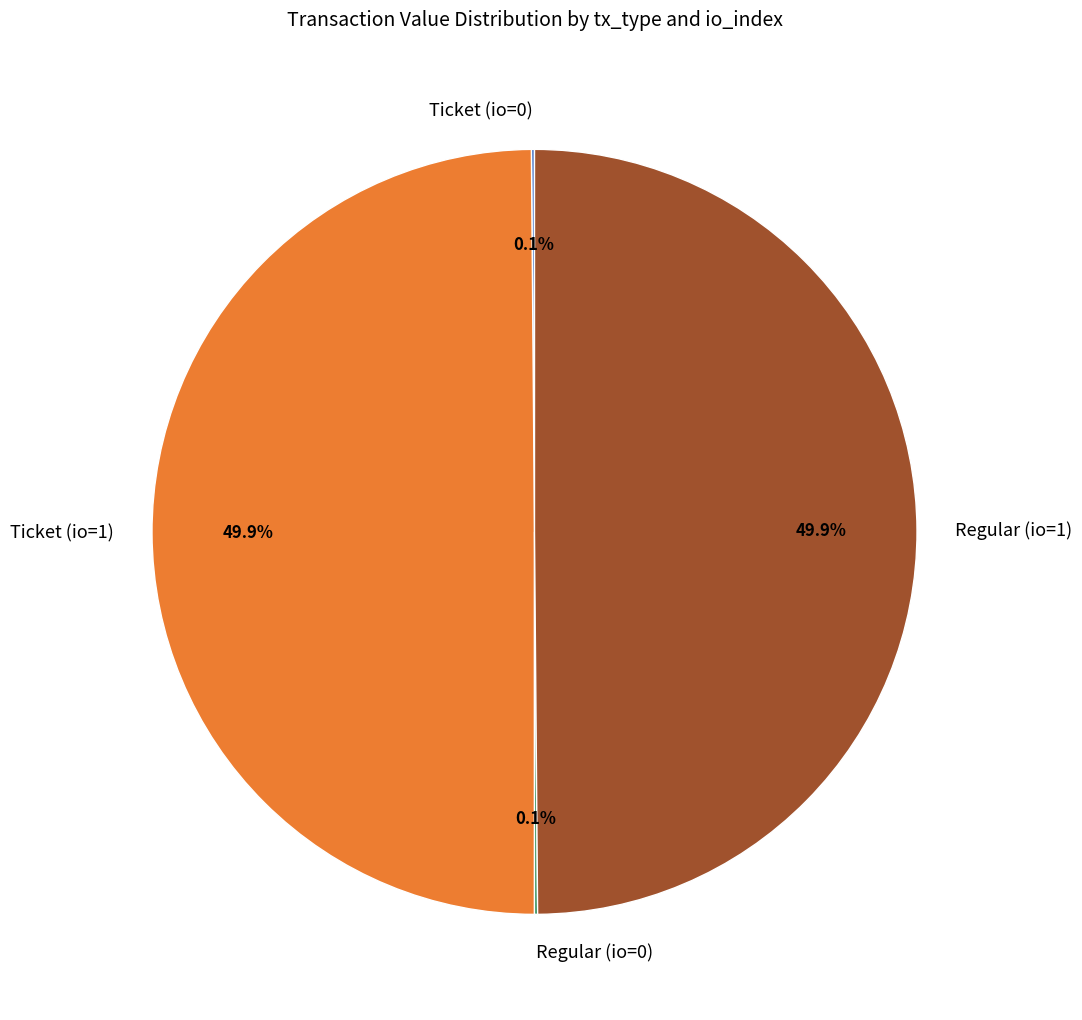

What percentage is NOT represented by Ticket (io=1)?

50.1%